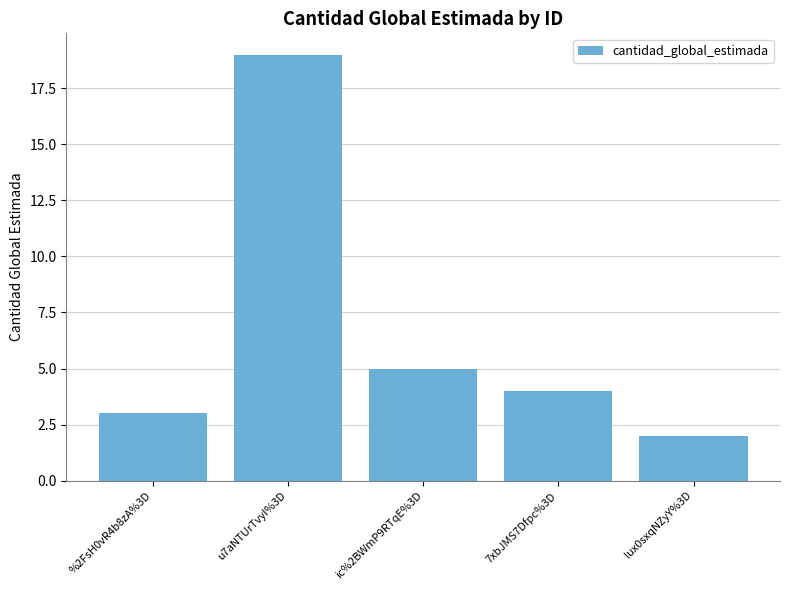

True or false: the data shows 2 at lux0sxqNZyY%3D.

True